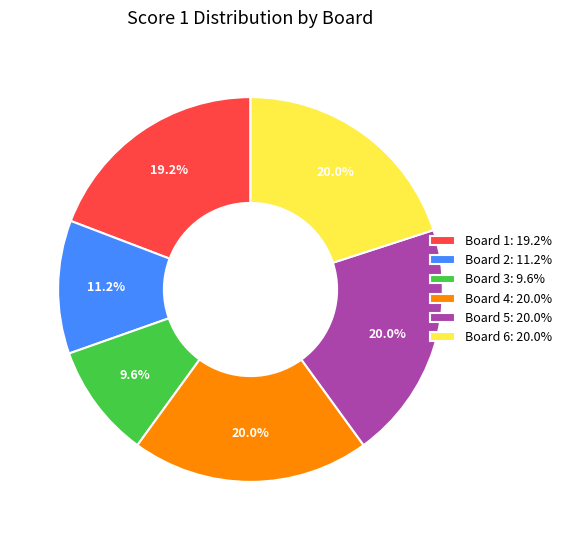

What percentage is NOT represented by Board 6?

80.0%